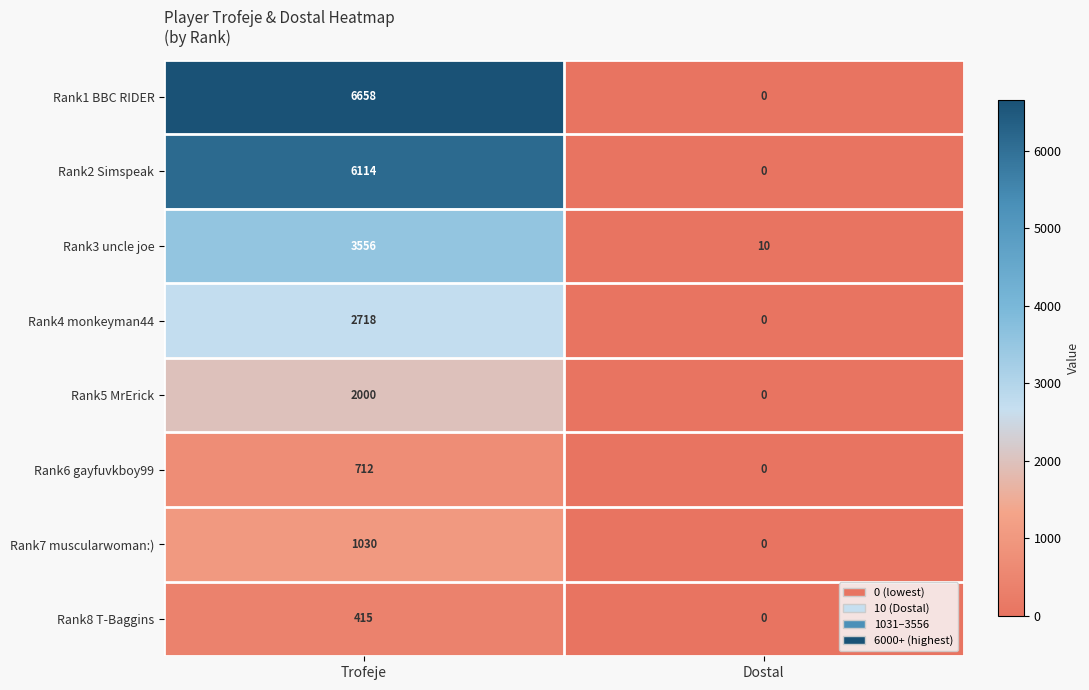

What is the sum of all Rank7 muscularwoman:) values?

1030